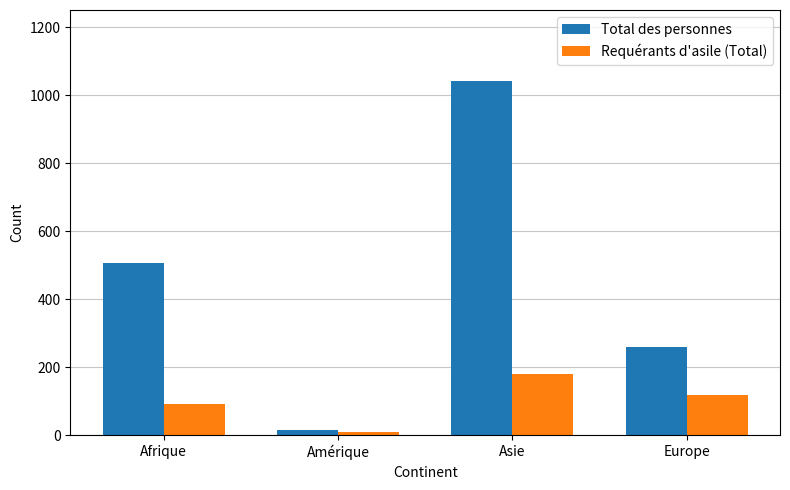

Which category has the lowest value across all series?

Amérique